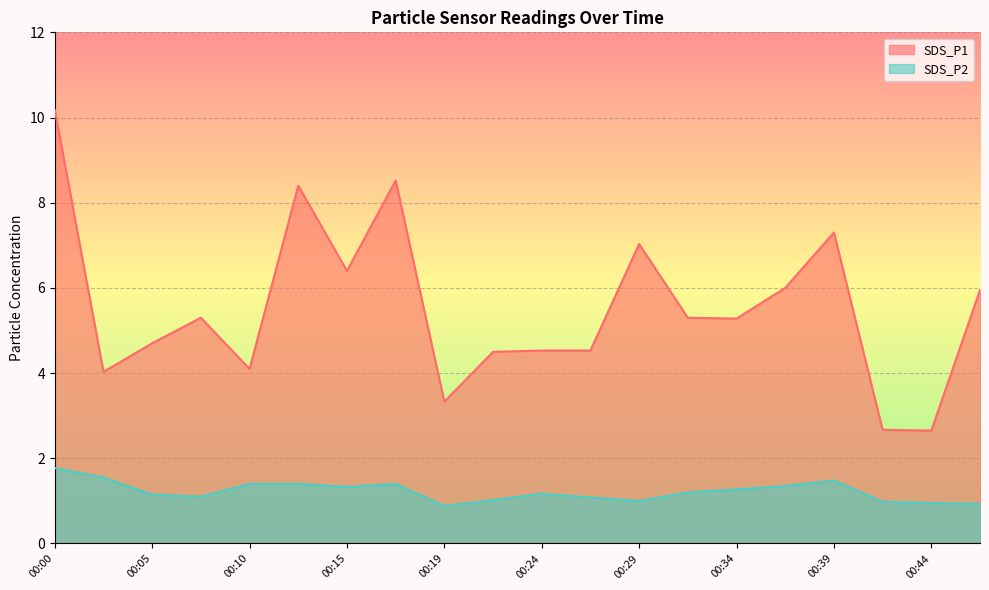

Rank the categories by SDS_P2 value from lowest to highest.

00:19, 00:46, 00:44, 00:41, 00:29, 00:22, 00:27, 00:07, 00:05, 00:24, 00:32, 00:34, 00:15, 00:36, 00:10, 00:12, 00:17, 00:39, 00:02, 00:00